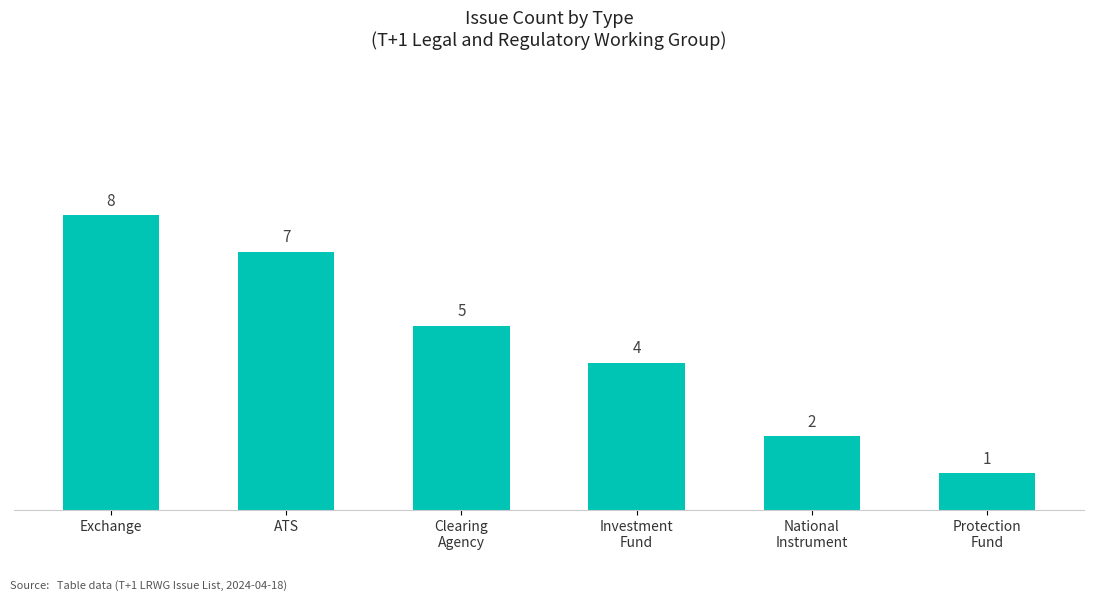

Reading left to right, transcribe all the data shown in this chart.

Exchange=8	ATS=7	Clearing
Agency=5	Investment
Fund=4	National
Instrument=2	Protection
Fund=1